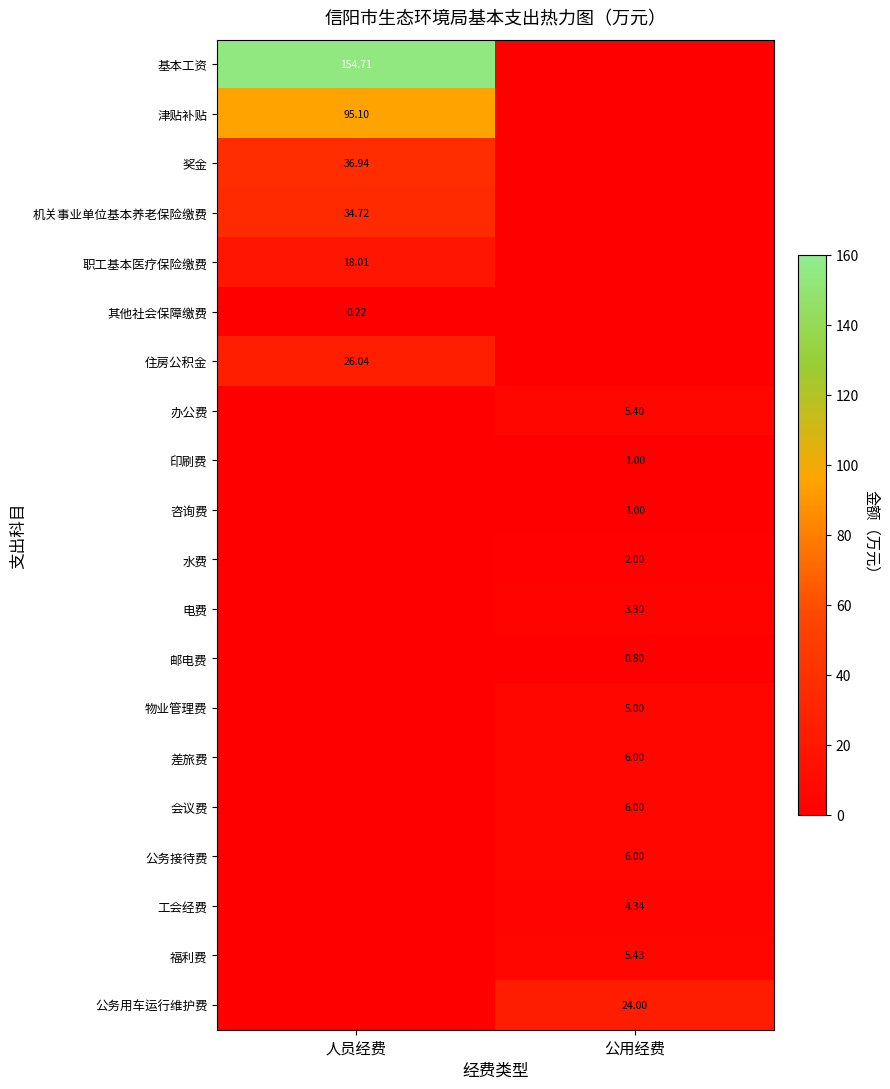

What is the difference between the 差旅费 values at 公用经费 and 人员经费?

6.0